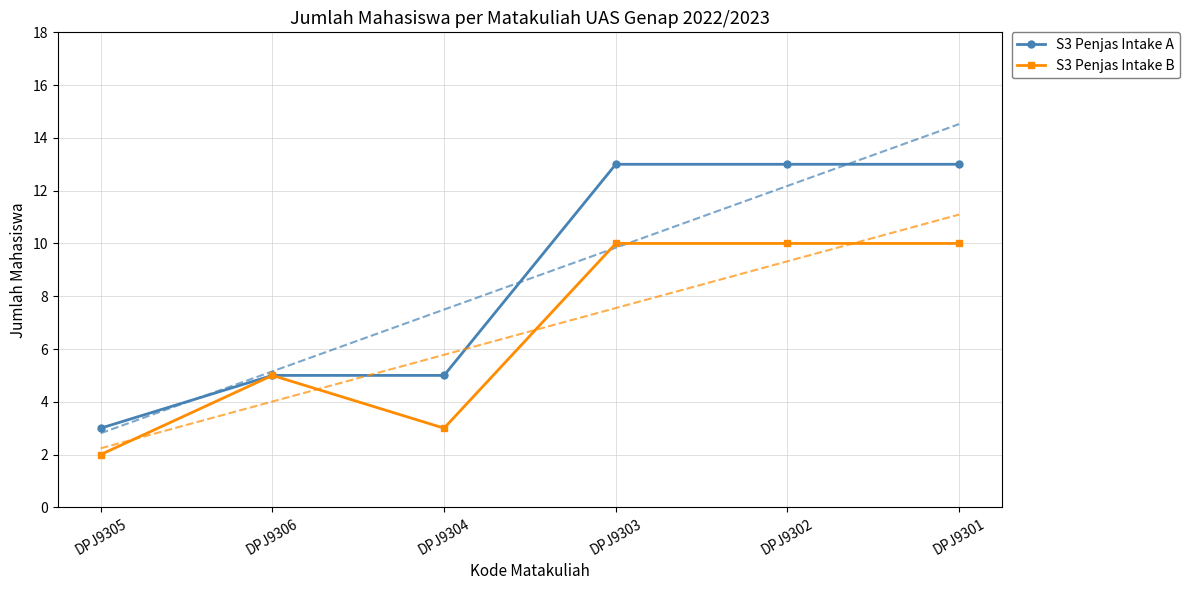

True or false: S3 Penjas Intake A and S3 Penjas Intake B intersect in this chart.

False